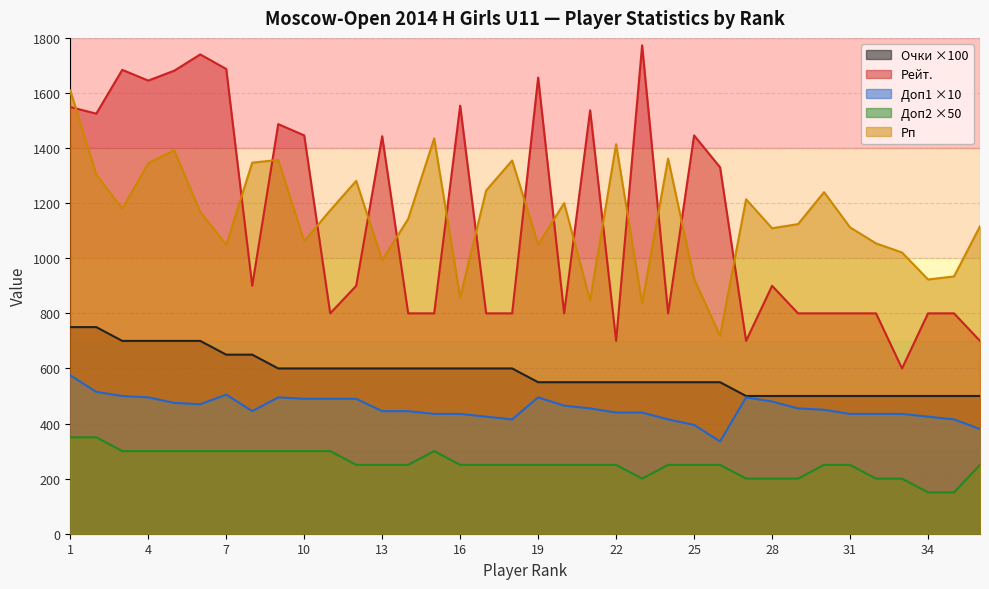

What are all the series names shown in the legend?

Очки ×100, Рейт., Доп1 ×10, Доп2 ×50, Рп